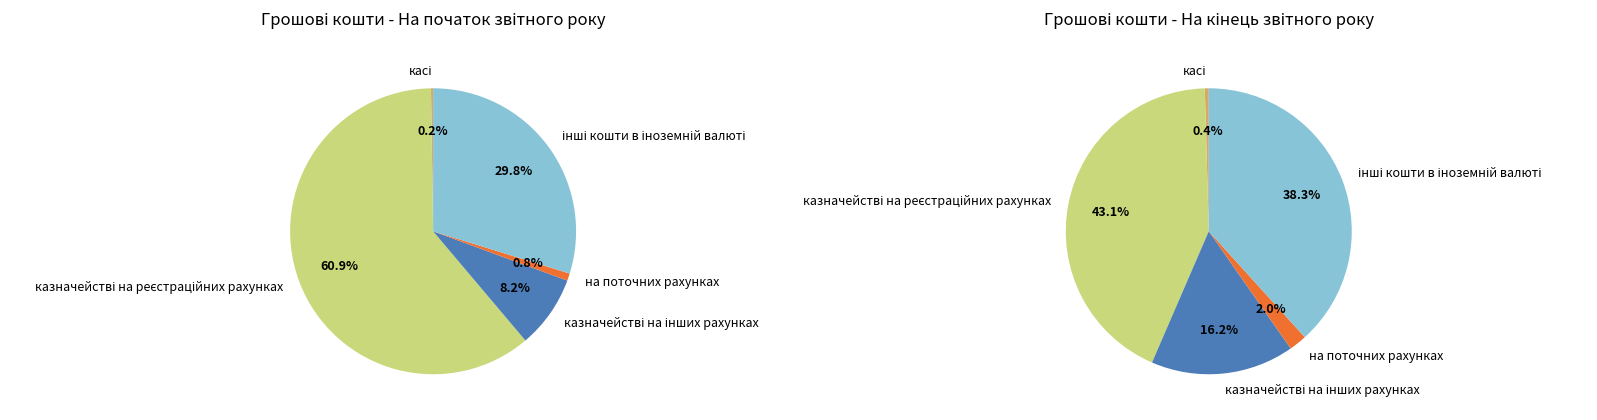

Is there a majority slice in this chart?

No